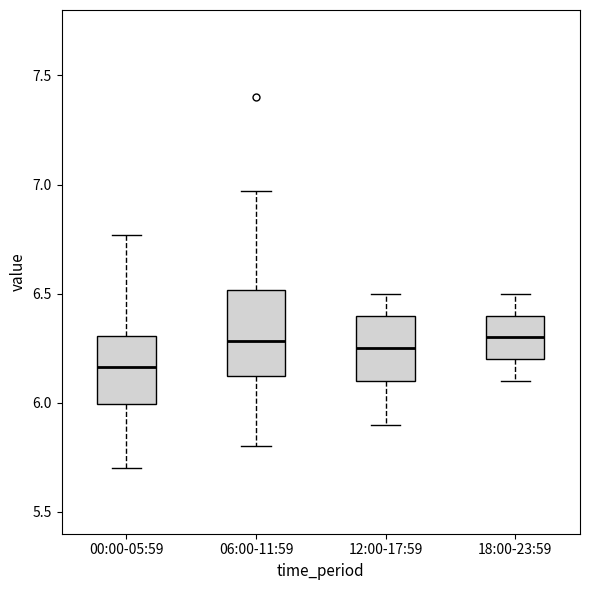

Reading left to right, read every box against the y-axis: the position of its median line, the range the box covers, and the ends of its whiskers. The values are not printed on the chart, so give them approximately, as read against the axis.

00:00-05:59: median 6.15, box 6.00 to 6.30, whiskers 5.70 to 6.75
06:00-11:59: median 6.30, box 6.10 to 6.50, whiskers 5.80 to 6.95
12:00-17:59: median 6.25, box 6.10 to 6.40, whiskers 5.90 to 6.50
18:00-23:59: median 6.30, box 6.20 to 6.40, whiskers 6.10 to 6.50